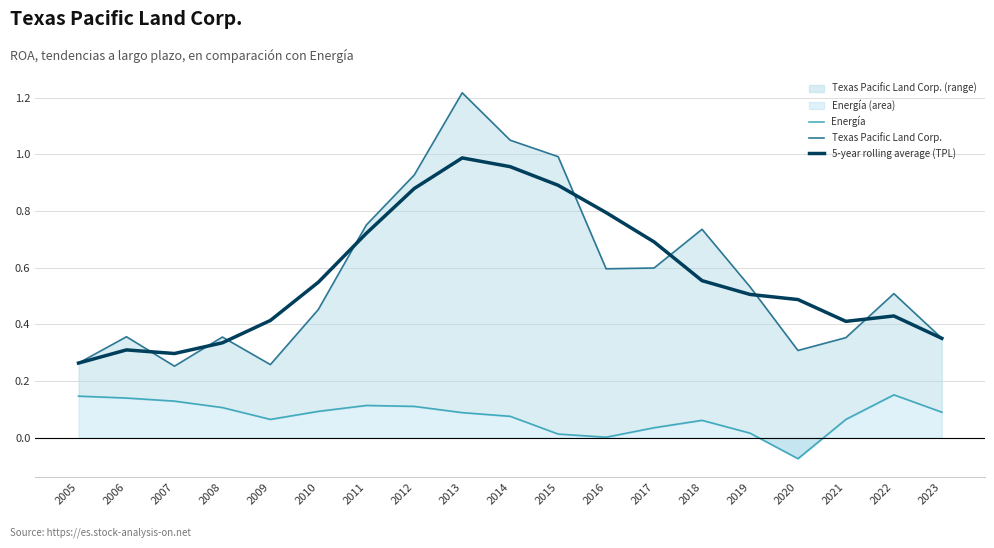

What is the spread (max minus min) of values at 2021?

0.3